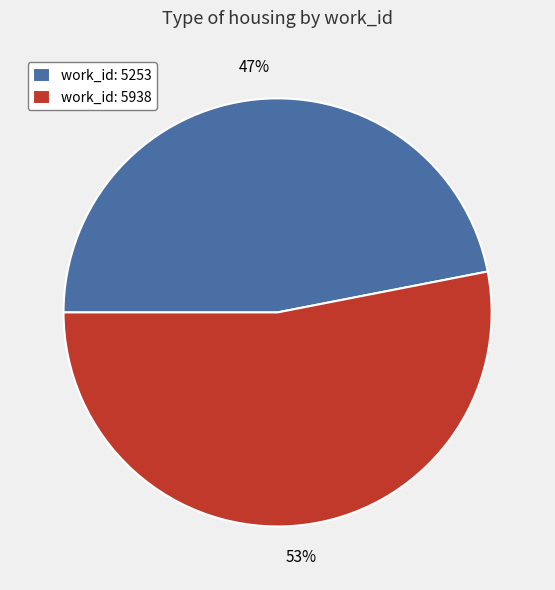

True or false: work_id: 5253 accounts for 35% of the total.

False